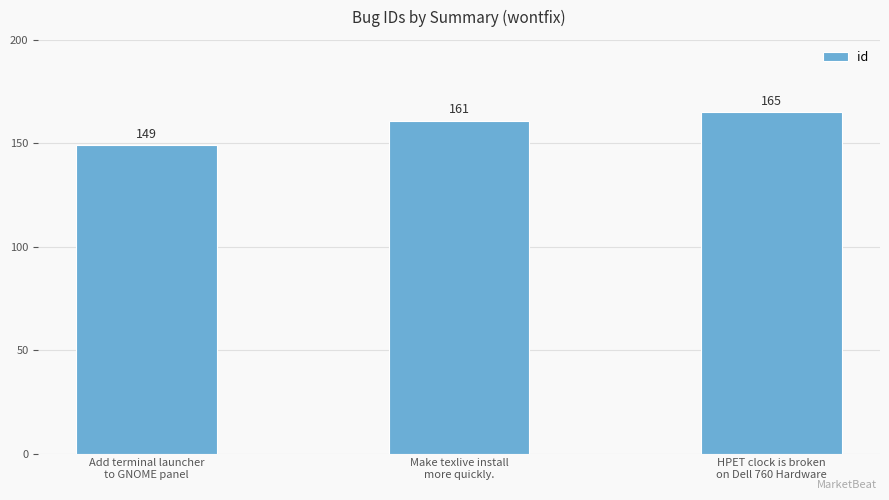

Reading left to right, extract all data points from this chart.

149	161	165